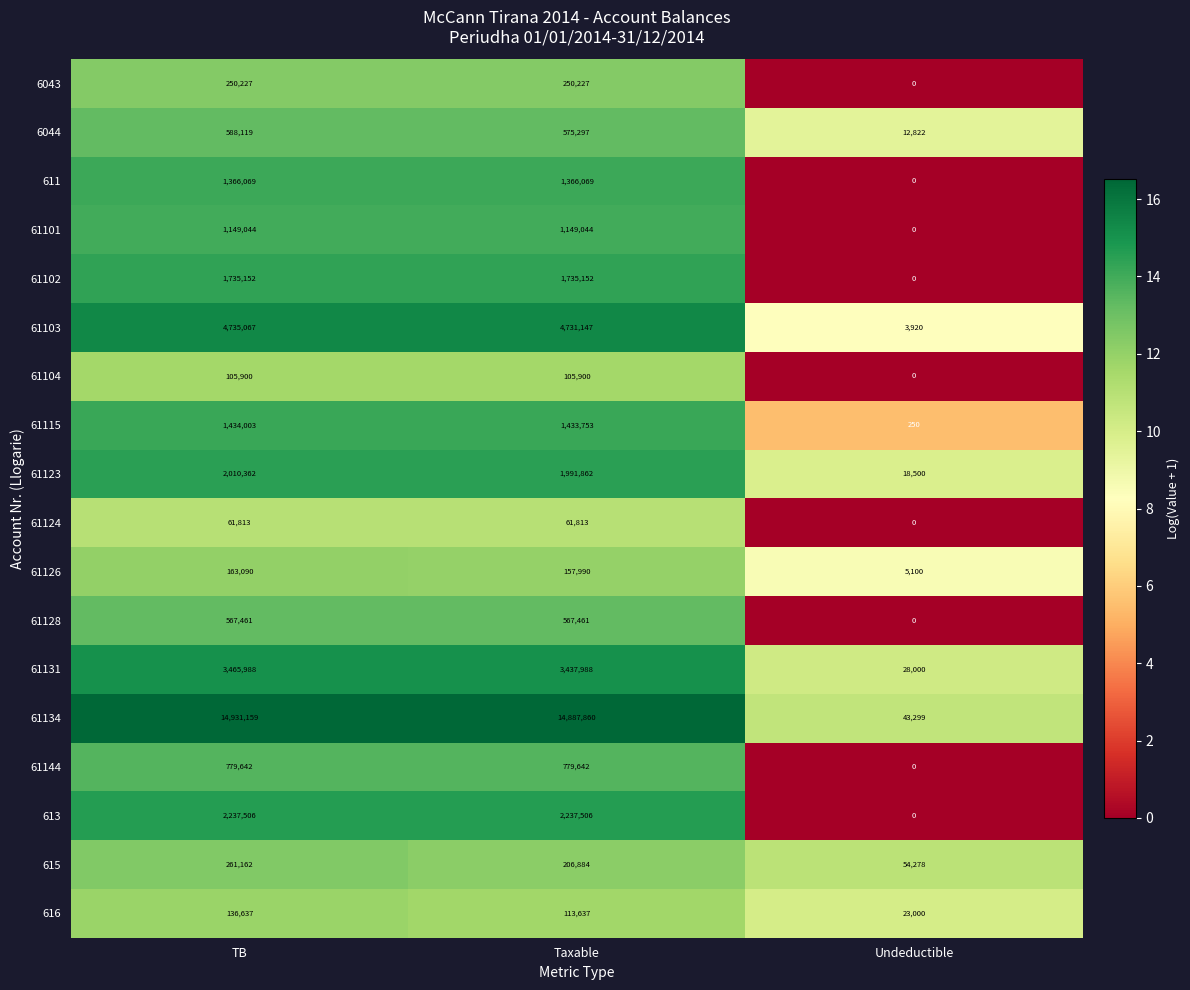

Which series has the largest range (max minus min)?

61134